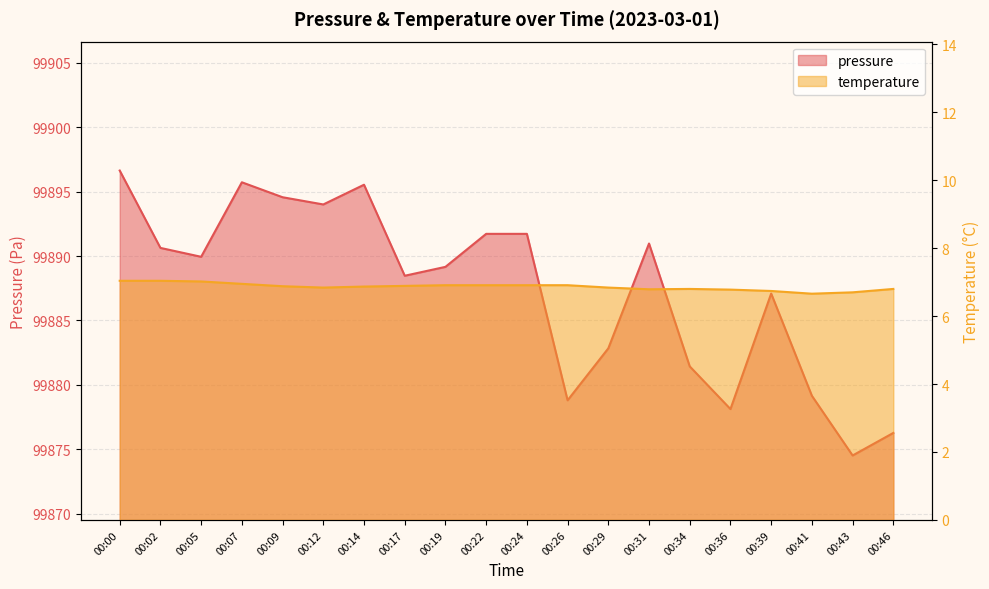

What is the approximate value of pressure at 00:22?

99891.7